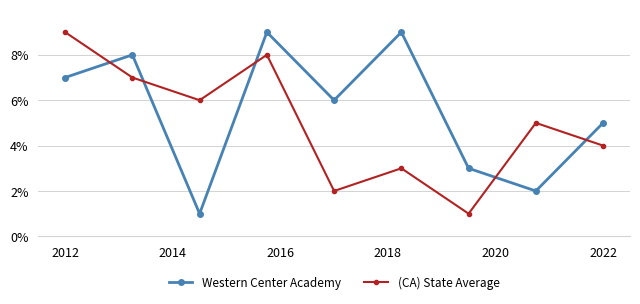

How many series are shown in this chart?

2